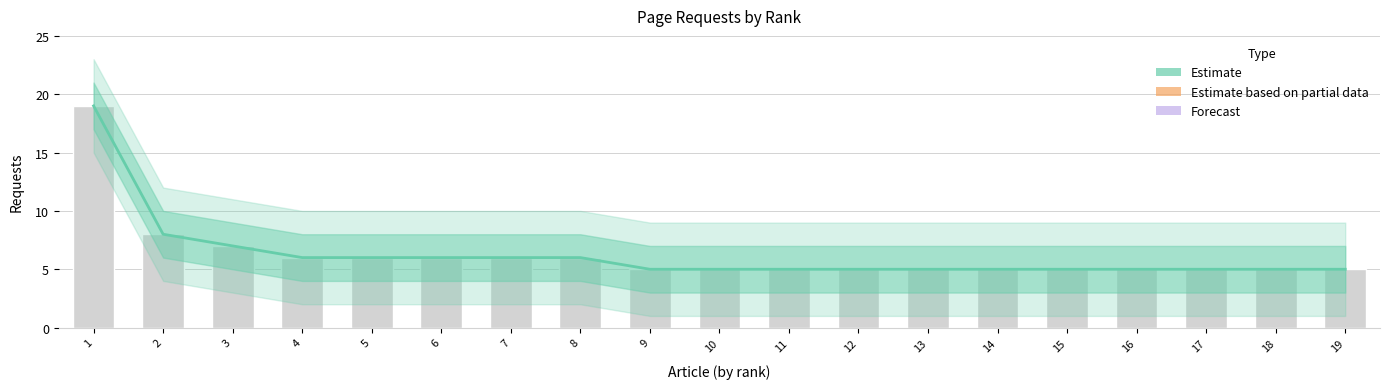

How many data points are above 5?

8